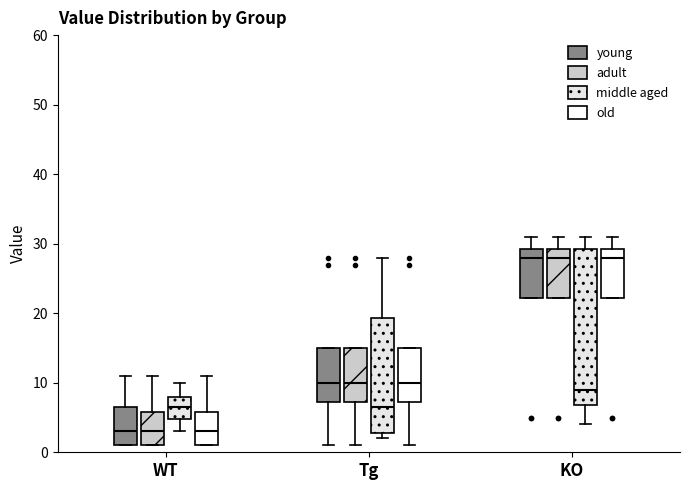

Reading left to right, transcribe this box plot: for each box, give where its median line is, the range the box spans, and where its two whiskers end, as read against the y-axis. The values are not printed on the chart, so give them approximately, as read against the axis.

WT (young): median 3, box 1 to 7, whiskers 1 to 11
WT (adult): median 3, box 1 to 6, whiskers 1 to 11
WT (middle aged): median 7, box 5 to 8, whiskers 3 to 10
WT (old): median 3, box 1 to 6, whiskers 1 to 11
Tg (young): median 10, box 7 to 15, whiskers 1 to 15
Tg (adult): median 10, box 7 to 15, whiskers 1 to 15
Tg (middle aged): median 7, box 3 to 19, whiskers 2 to 28
Tg (old): median 10, box 7 to 15, whiskers 1 to 15
KO (young): median 28, box 22 to 29, whiskers 22 to 31
KO (adult): median 28, box 22 to 29, whiskers 22 to 31
KO (middle aged): median 9, box 7 to 29, whiskers 4 to 31
KO (old): median 28, box 22 to 29, whiskers 22 to 31